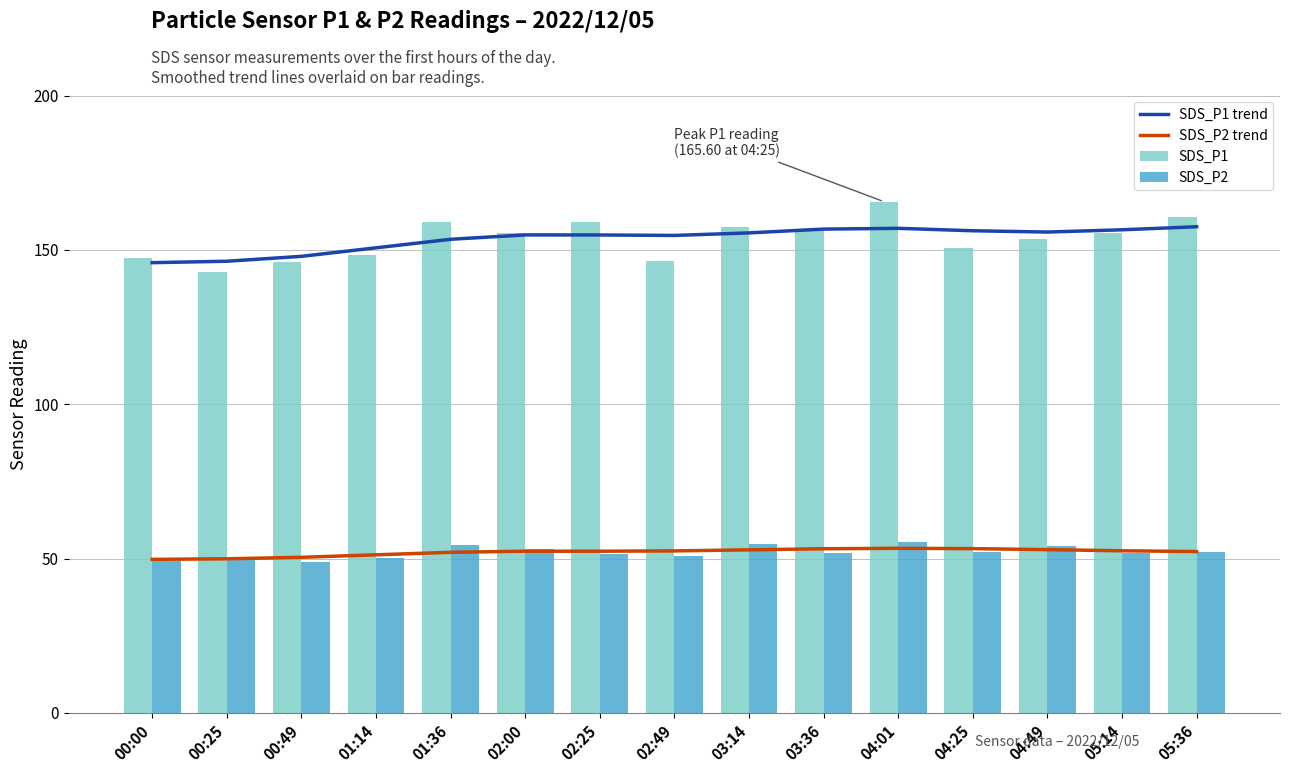

Between 00:49 and 02:25, which series saw the biggest shift?

SDS_P1